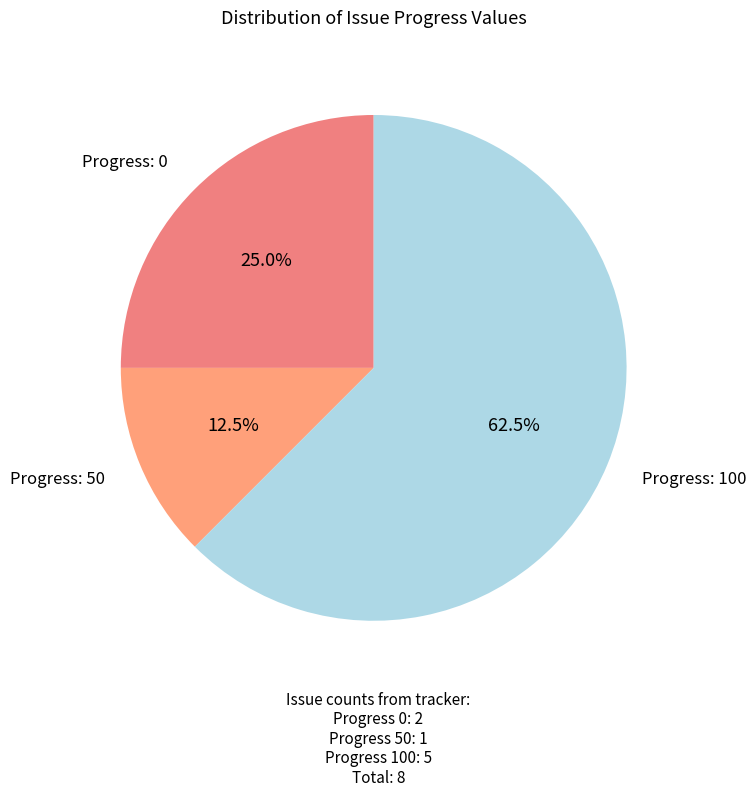

How many segments does this pie chart have?

3